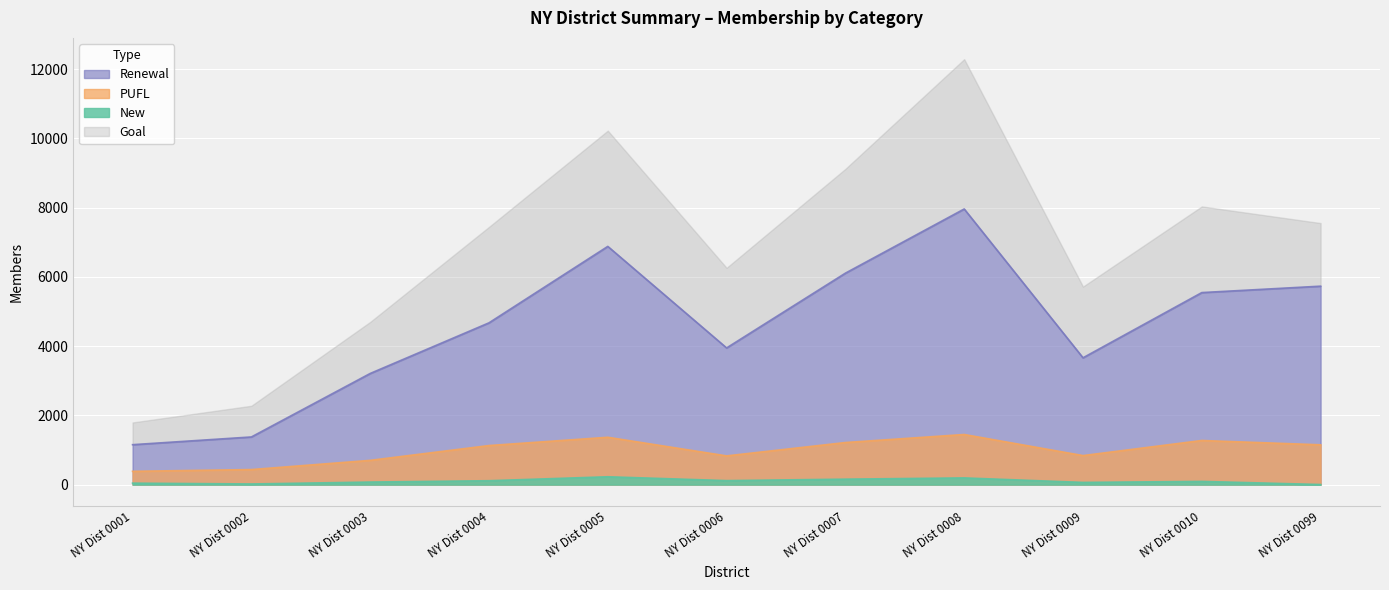

What is the maximum value for PUFL?

1447